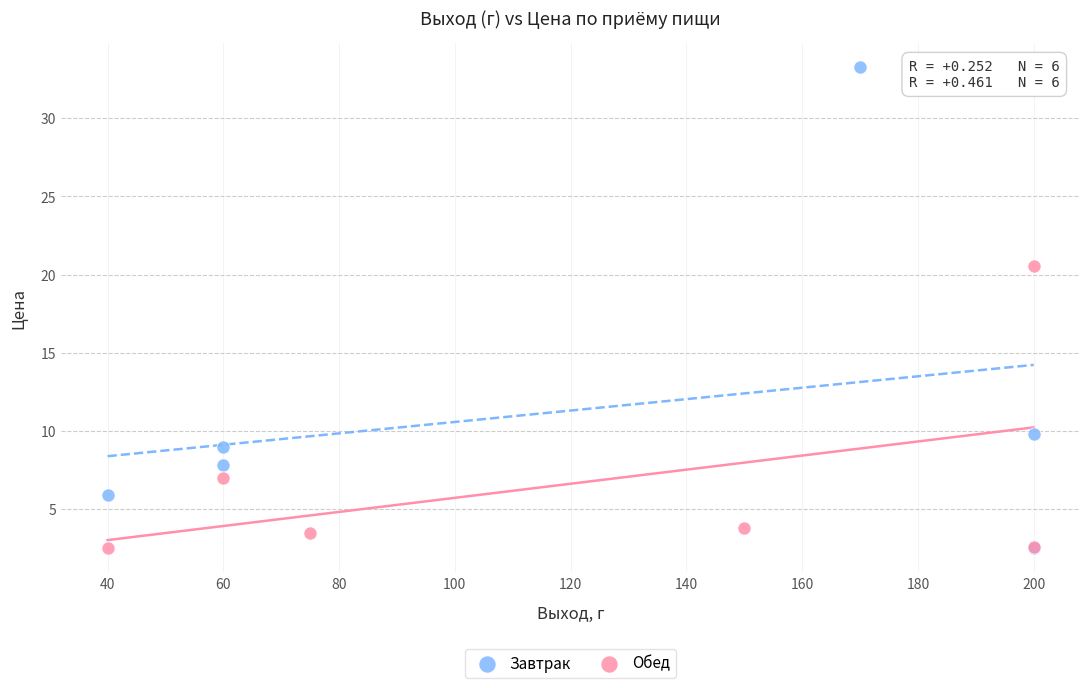

Which series contains the highest Y value?

Завтрак